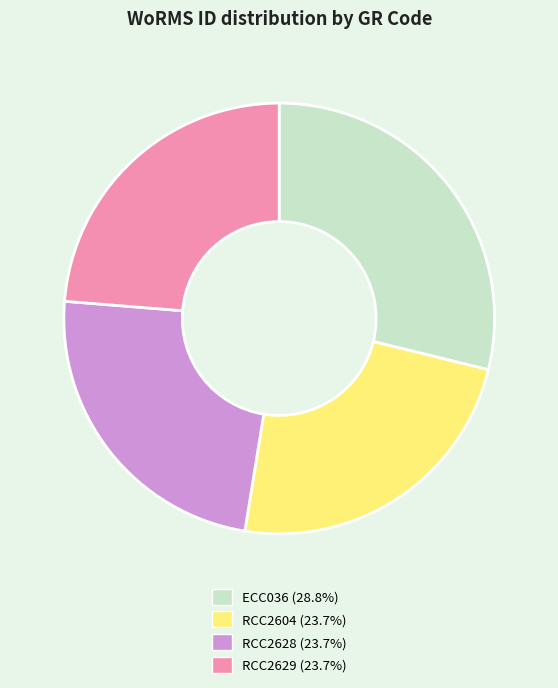

Is the sum of RCC2629 and ECC036 greater than half?

Yes